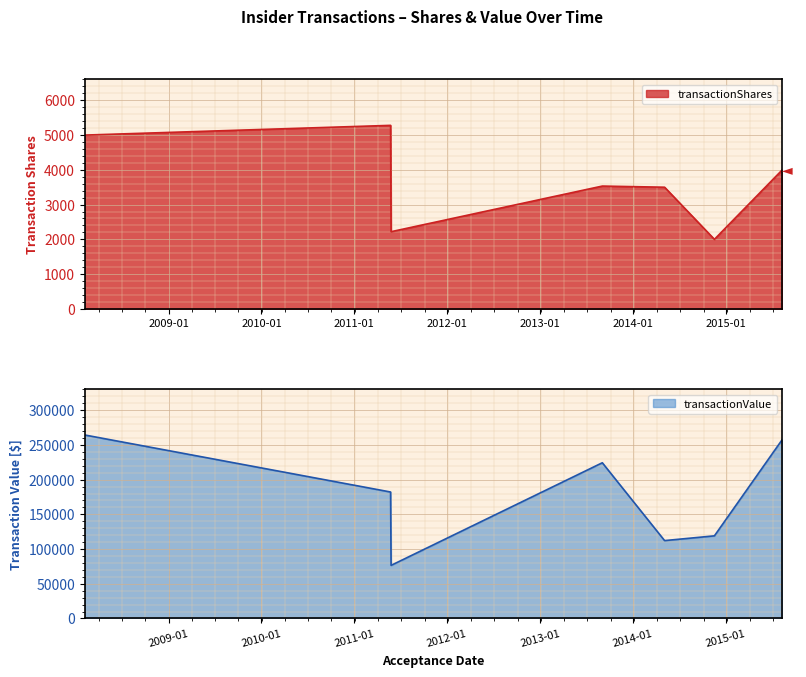

List the series in order of their peak value, lowest first.

transactionShares, transactionValue